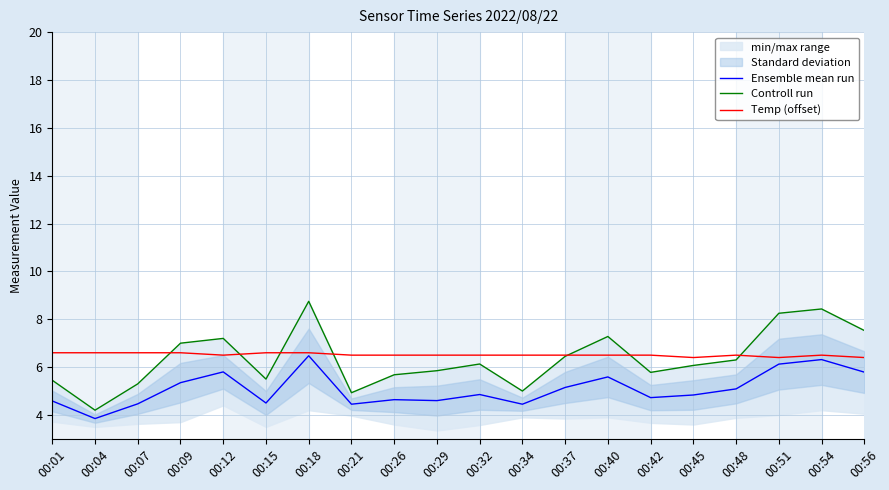

Rank the categories by Temp (offset) value from lowest to highest.

00:45, 00:51, 00:56, 00:12, 00:21, 00:26, 00:29, 00:32, 00:34, 00:37, 00:40, 00:42, 00:48, 00:54, 00:01, 00:04, 00:07, 00:09, 00:15, 00:18